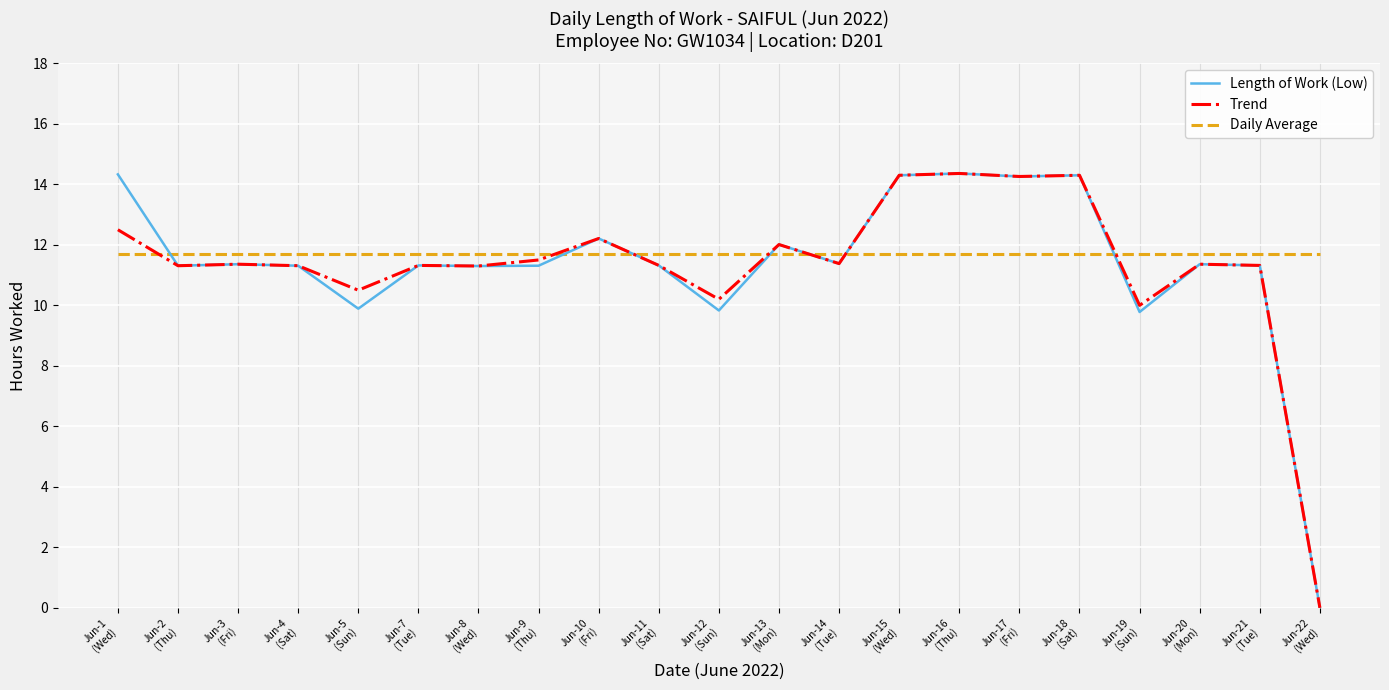

What is the sum of all Trend values?

238.1